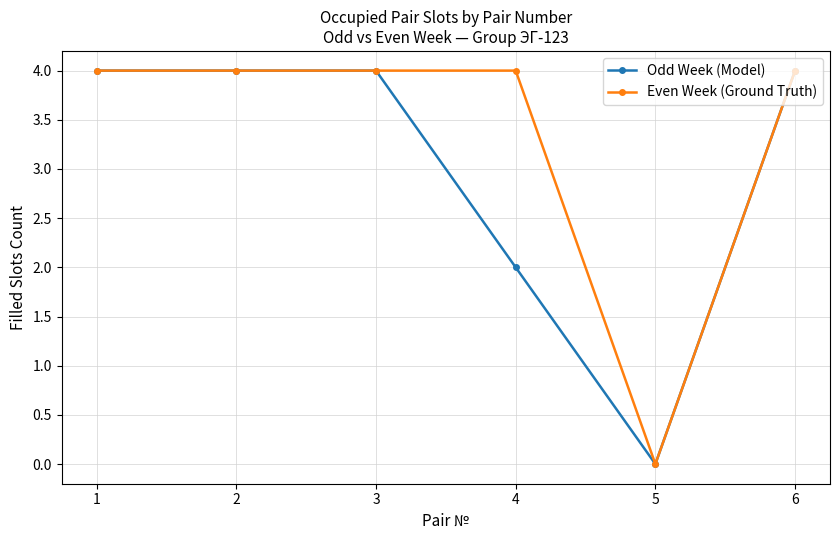

Is it true that Even Week (Ground Truth) equals 6 at 4?

False